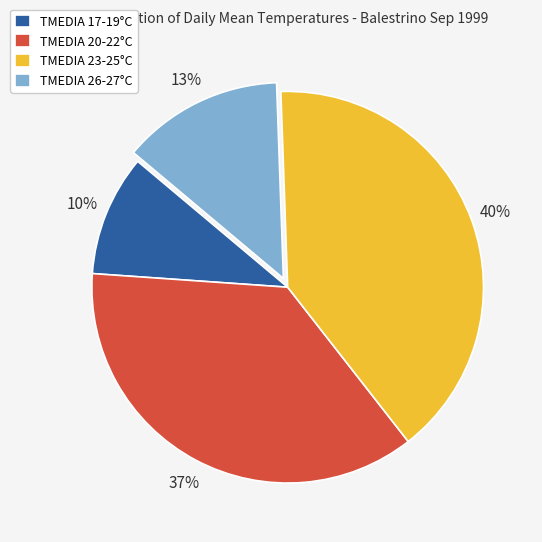

True or false: TMEDIA 20-22°C accounts for 30% of the total.

False